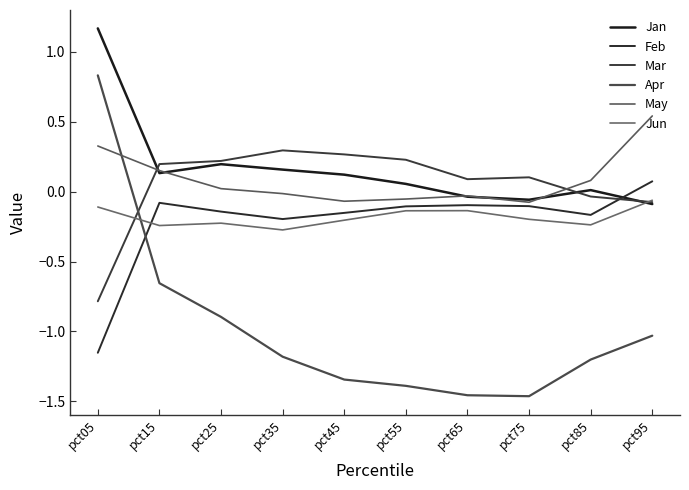

Does the chart display data point markers on the line(s)?

No